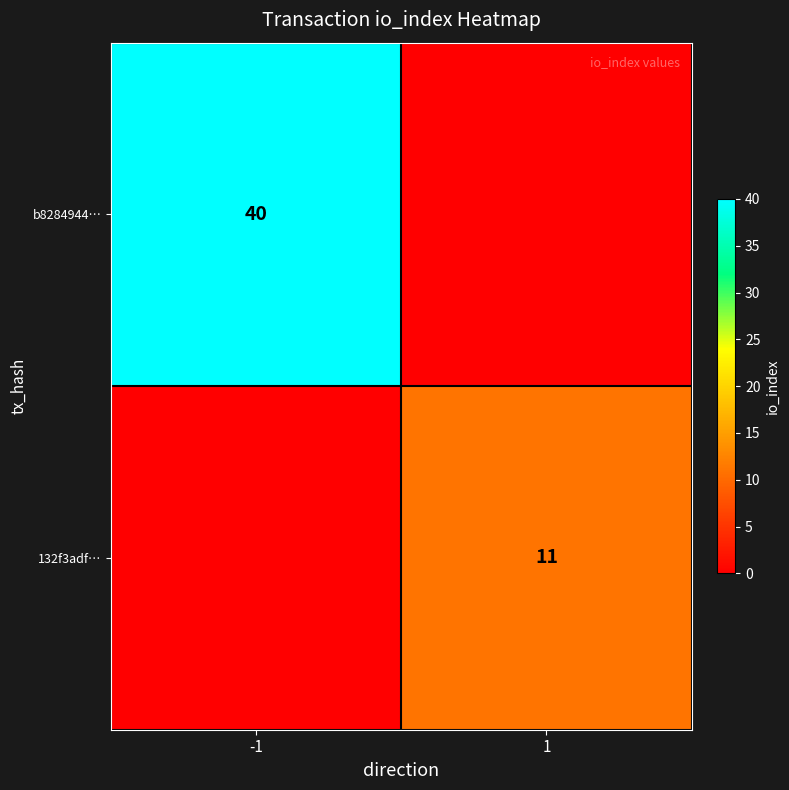

Is the value of 132f3adf… at 1 greater than the value of b8284944… at -1?

No